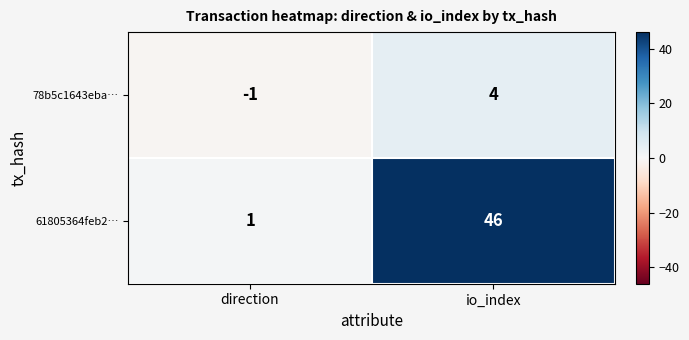

The 61805364feb2… series shows 69 at io_index. True or false?

False